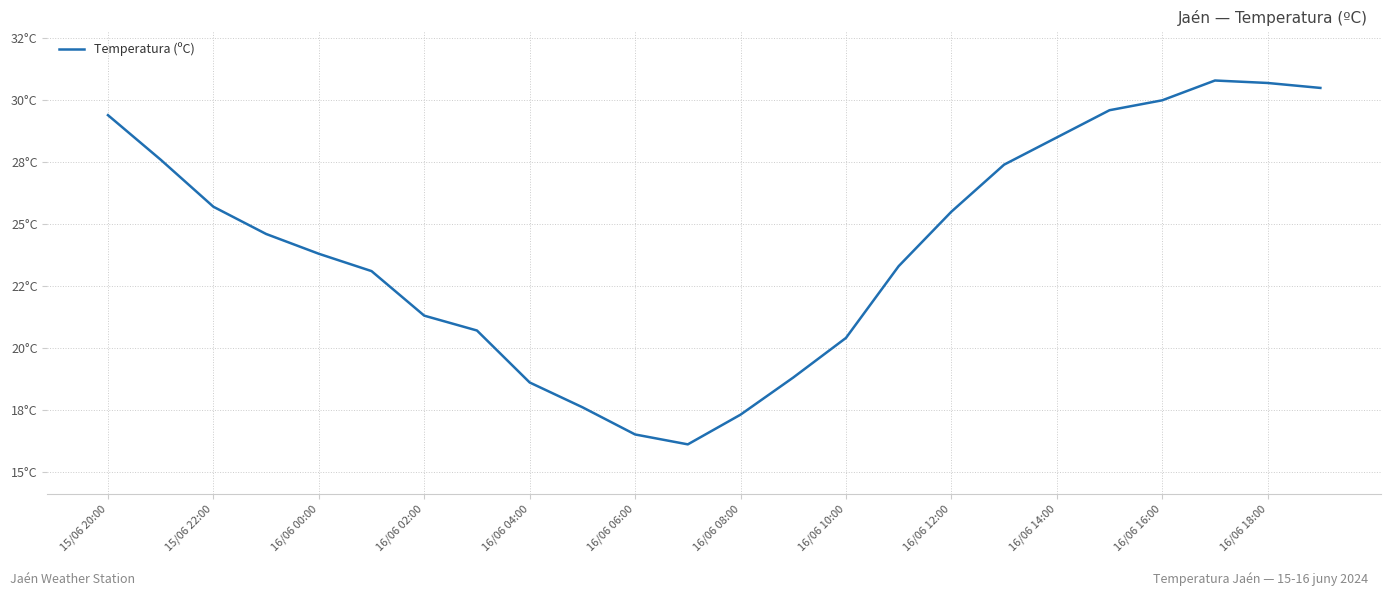

What is the average value?

24.1